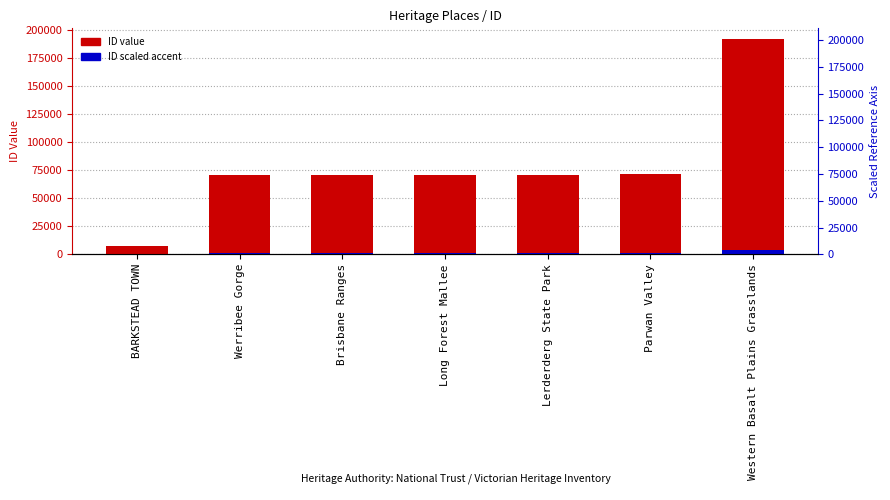

At which label does ID scaled accent first exceed 1408?

Brisbane Ranges